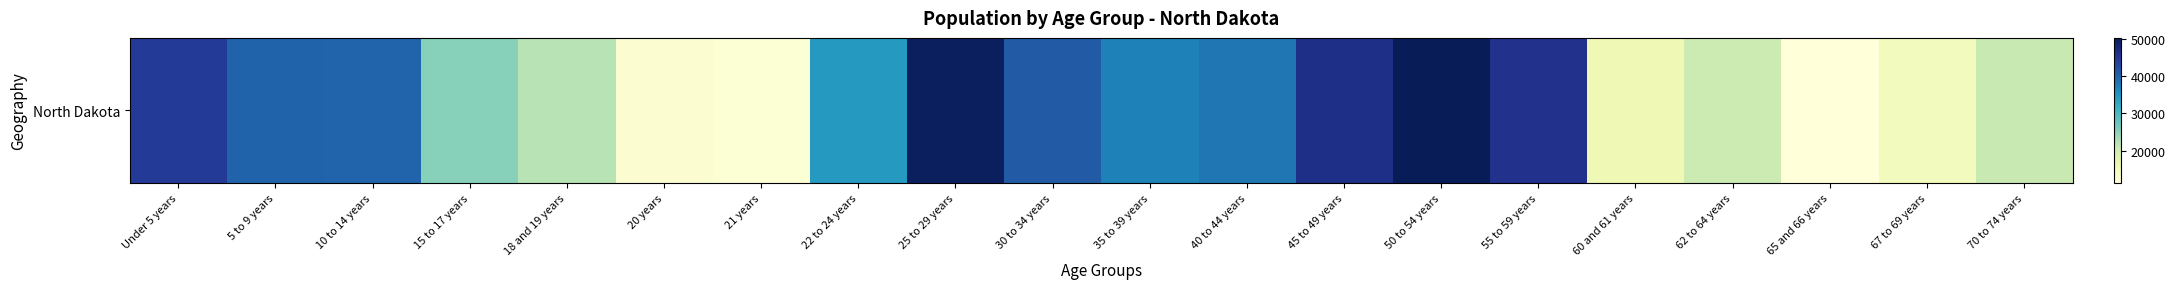

Reading right to left, extract all data points from this chart.

70 to 74 years=20845	67 to 69 years=14726	65 and 66 years=11302	62 to 64 years=20298	60 and 61 years=15575	55 to 59 years=45946	50 to 54 years=50277	45 to 49 years=46380	40 to 44 years=38197	35 to 39 years=37065	30 to 34 years=40889	25 to 29 years=49596	22 to 24 years=34465	21 years=12007	20 years=12484	18 and 19 years=22064	15 to 17 years=25410	10 to 14 years=39790	5 to 9 years=40076	Under 5 years=44595